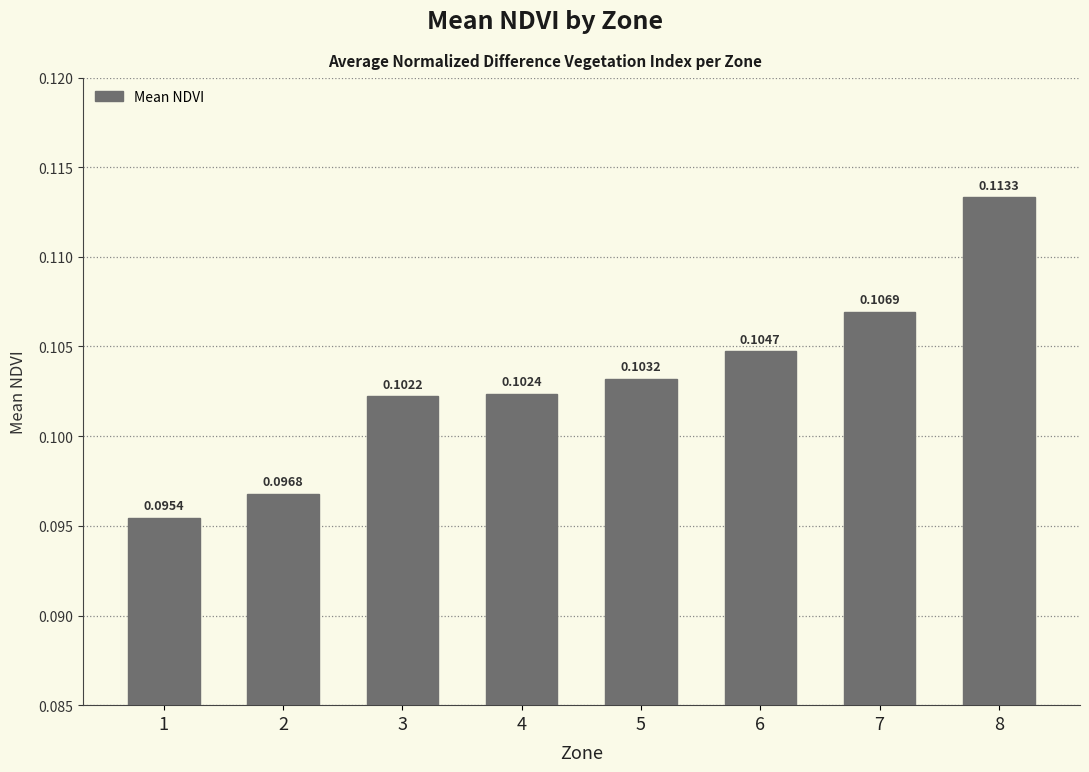

Which has a higher value, 3 or 1?

3